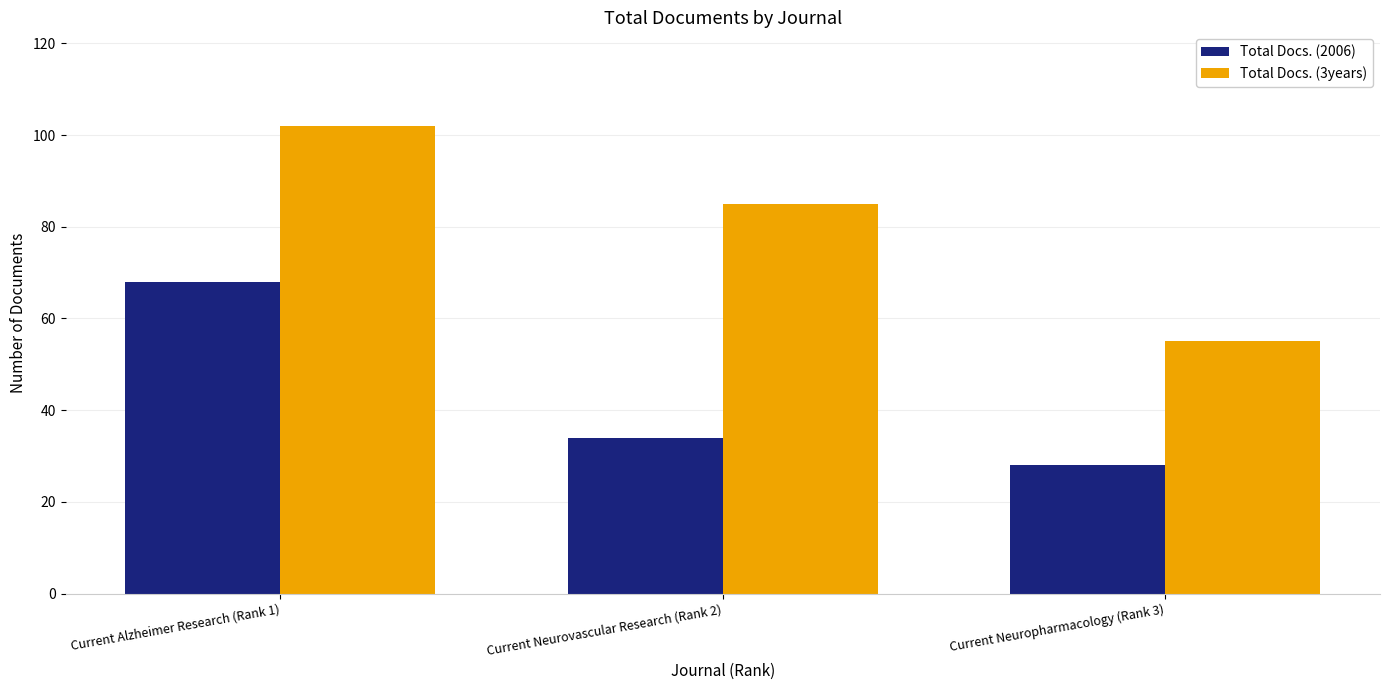

Reading left to right, transcribe all the data shown in this chart.

Total Docs. (2006): Current Alzheimer Research (Rank 1)=68	Current Neurovascular Research (Rank 2)=34	Current Neuropharmacology (Rank 3)=28
Total Docs. (3years): Current Alzheimer Research (Rank 1)=102	Current Neurovascular Research (Rank 2)=85	Current Neuropharmacology (Rank 3)=55